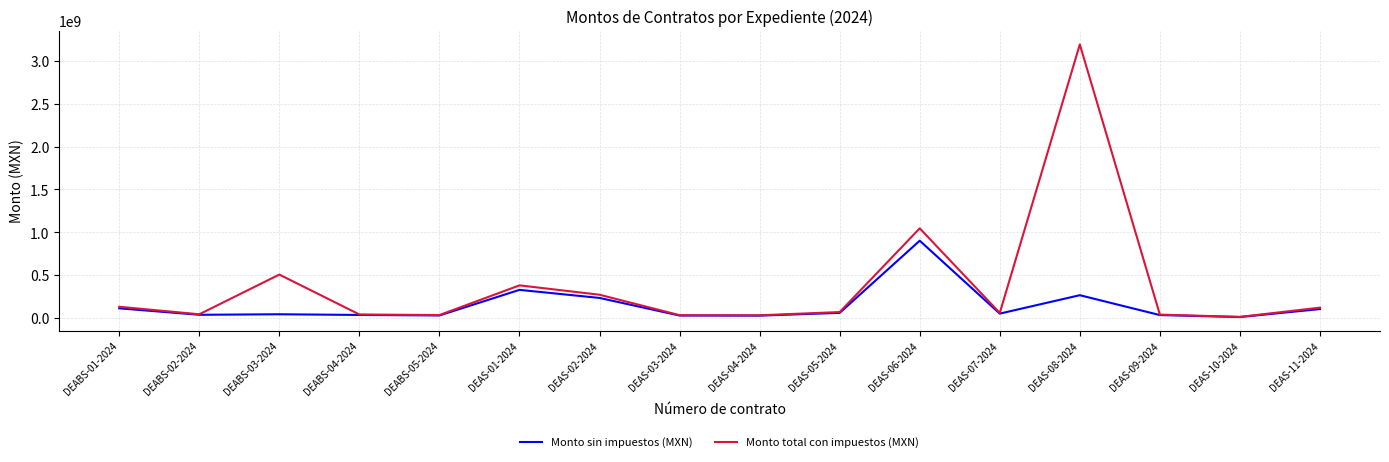

Which series has the largest range (max minus min)?

Monto total con impuestos (MXN)